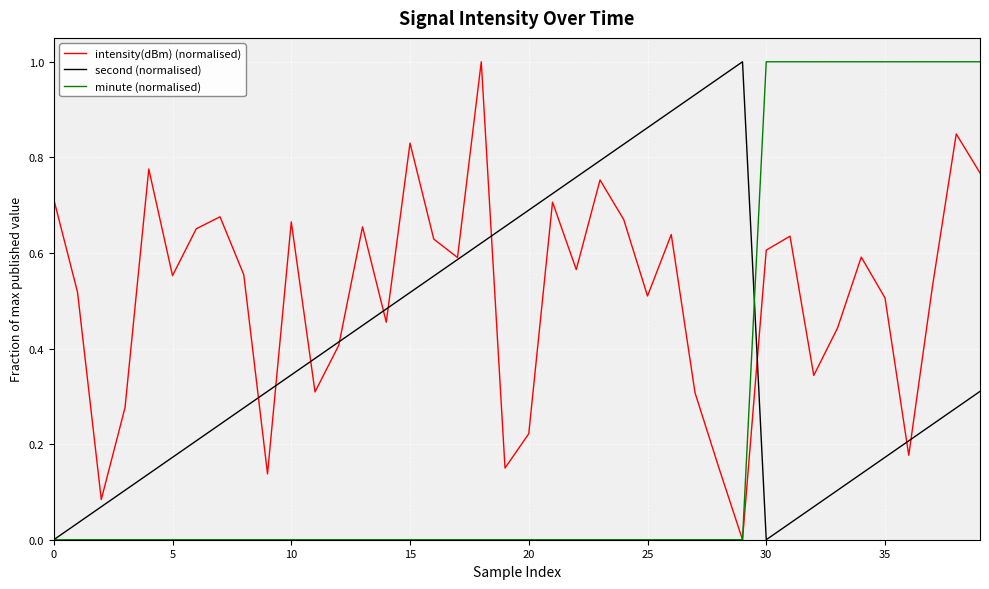

Rank the series by their average value, from highest to lowest.

intensity(dBm) (normalised), second (normalised), minute (normalised)